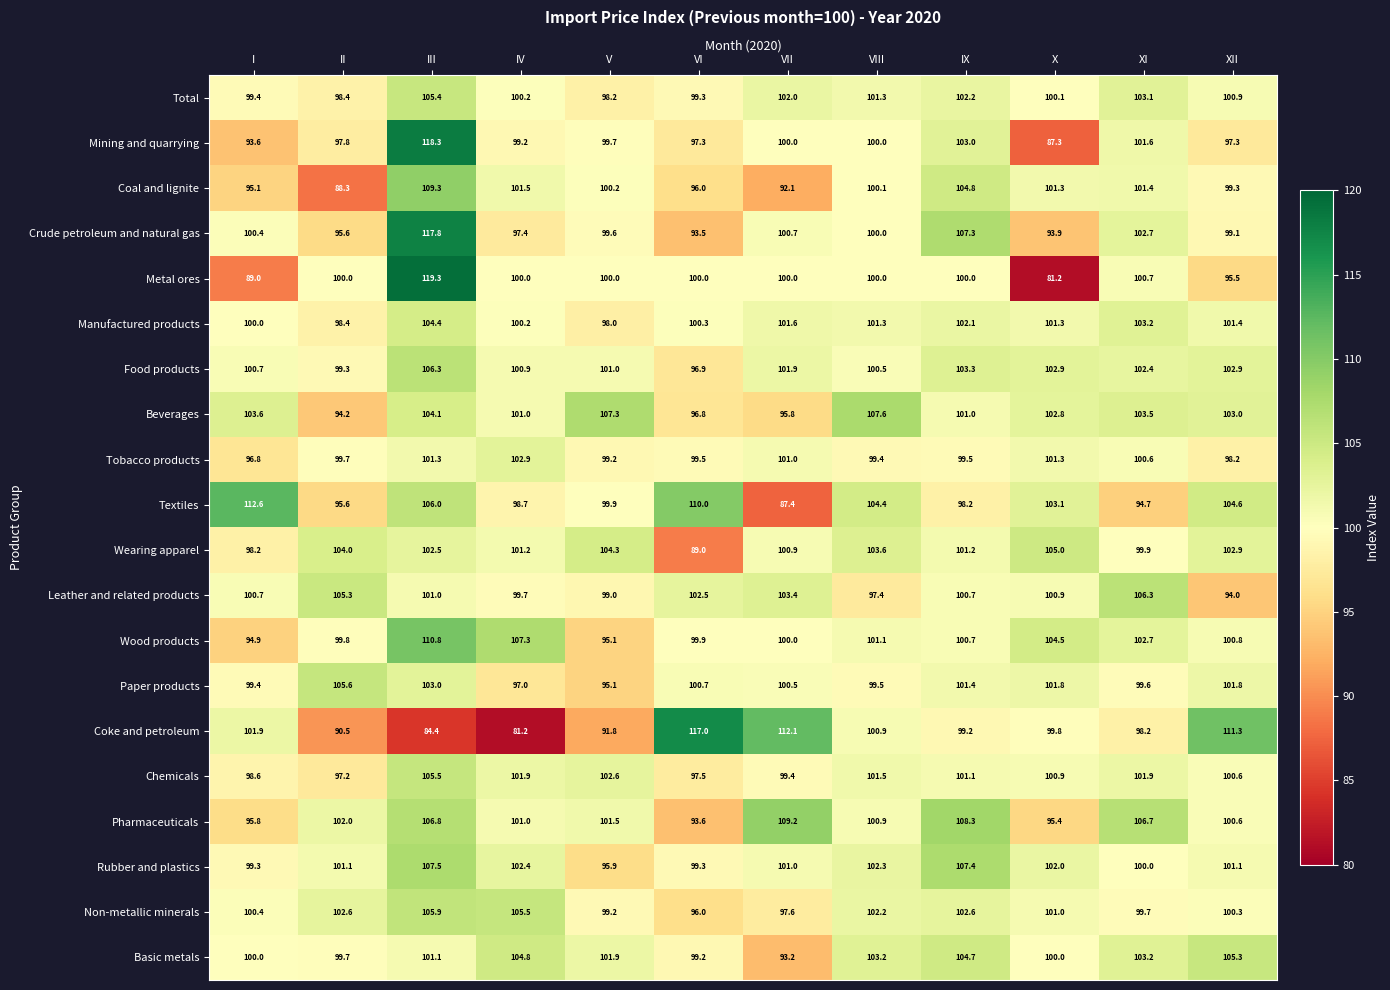

What is the total value across all series at III?

2120.7